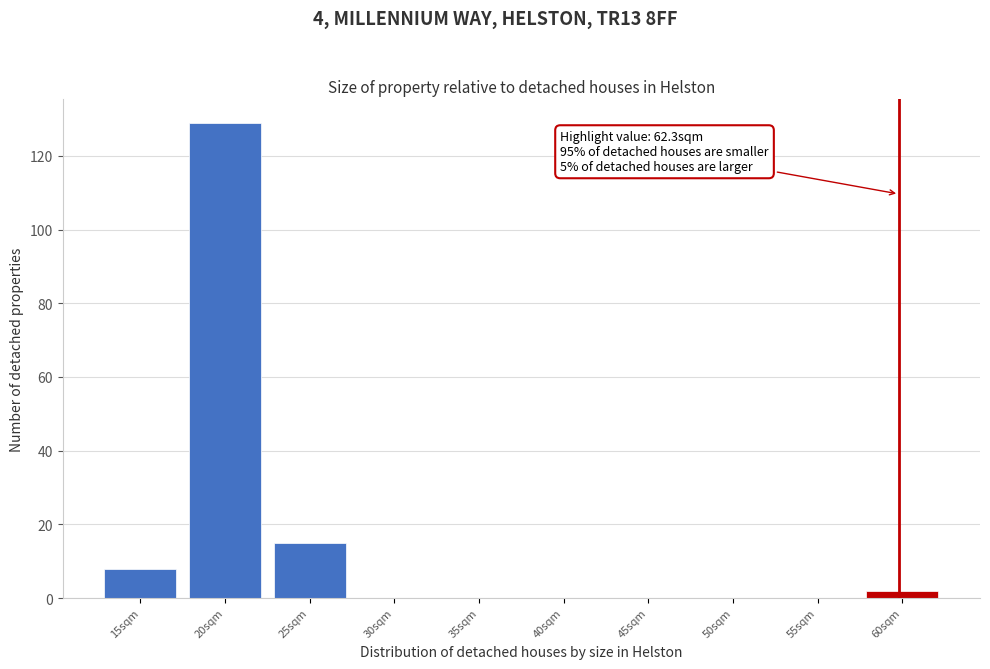

Reading left to right, what are all the values shown in this chart?

15sqm=8	20sqm=129	25sqm=15	30sqm=0	35sqm=0	40sqm=0	45sqm=0	50sqm=0	55sqm=0	60sqm=2